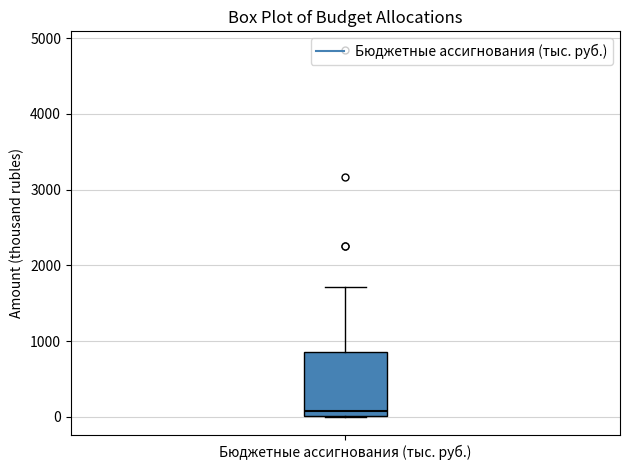

Where is the lower edge of the box for Бюджетные ассигнования (тыс. руб.) on the y-axis? The values are not printed on the chart, so give them approximately, as read against the axis.

0